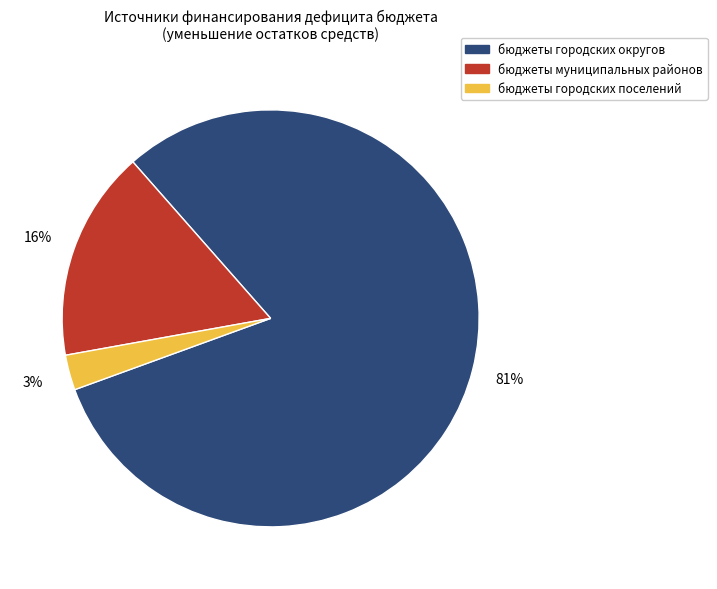

To the nearest percent, what is the combined percentage of бюджеты городских округов and бюджеты городских поселений?

84%